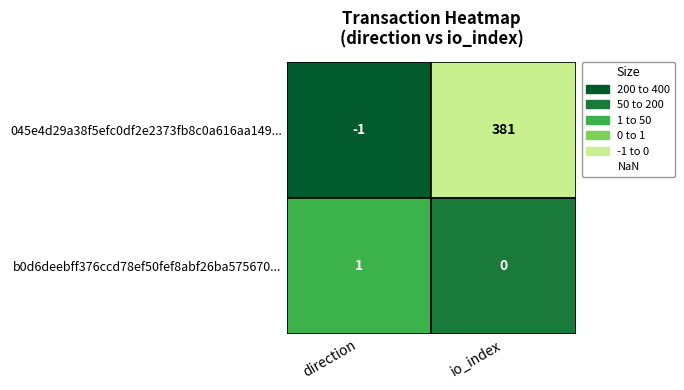

Which series has the largest range (max minus min)?

045e4d29a38f5efc0df2e2373fb8c0a616aa149